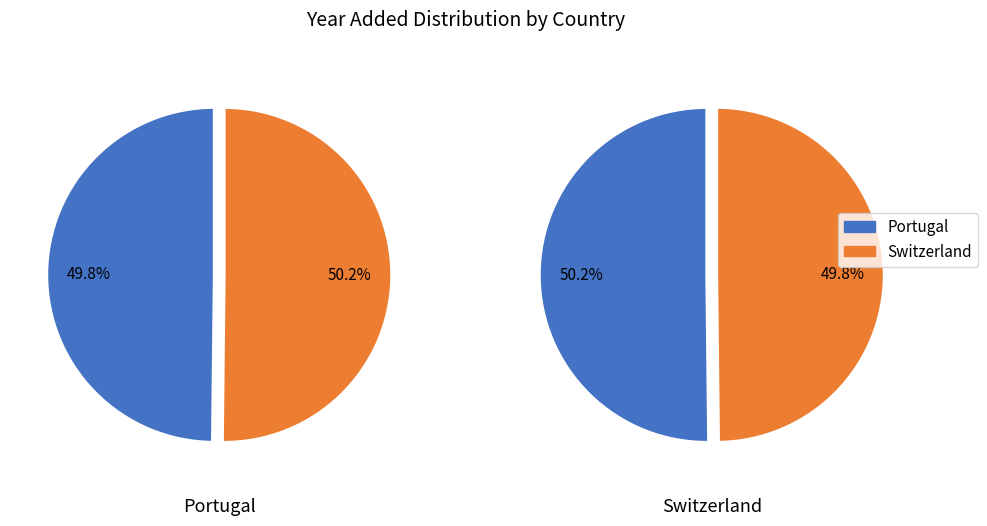

To the nearest percent, what portion does Portugal represent?

50%